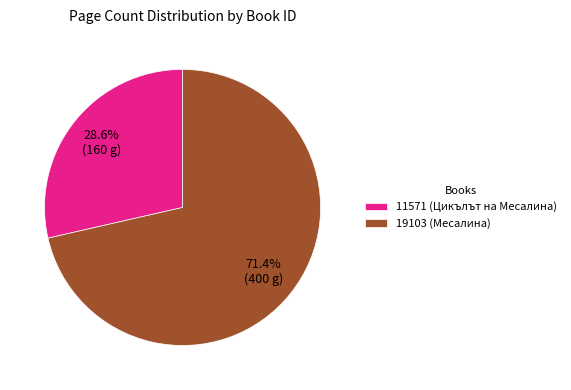

What percentage is the 11571 (Цикълът на Месалина) slice, to the nearest percent?

29%